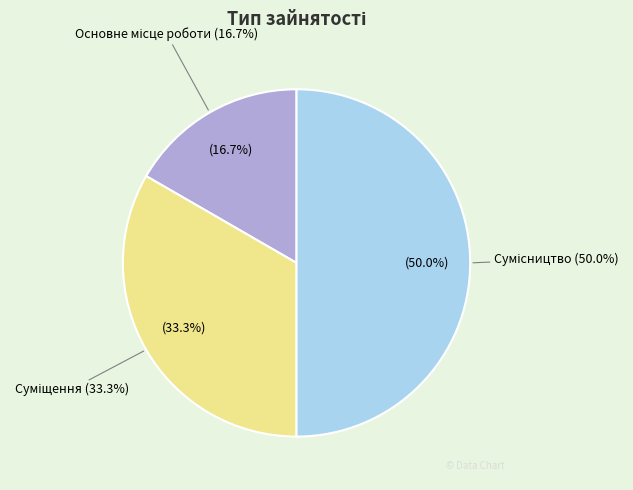

How many slices are in this pie chart?

3